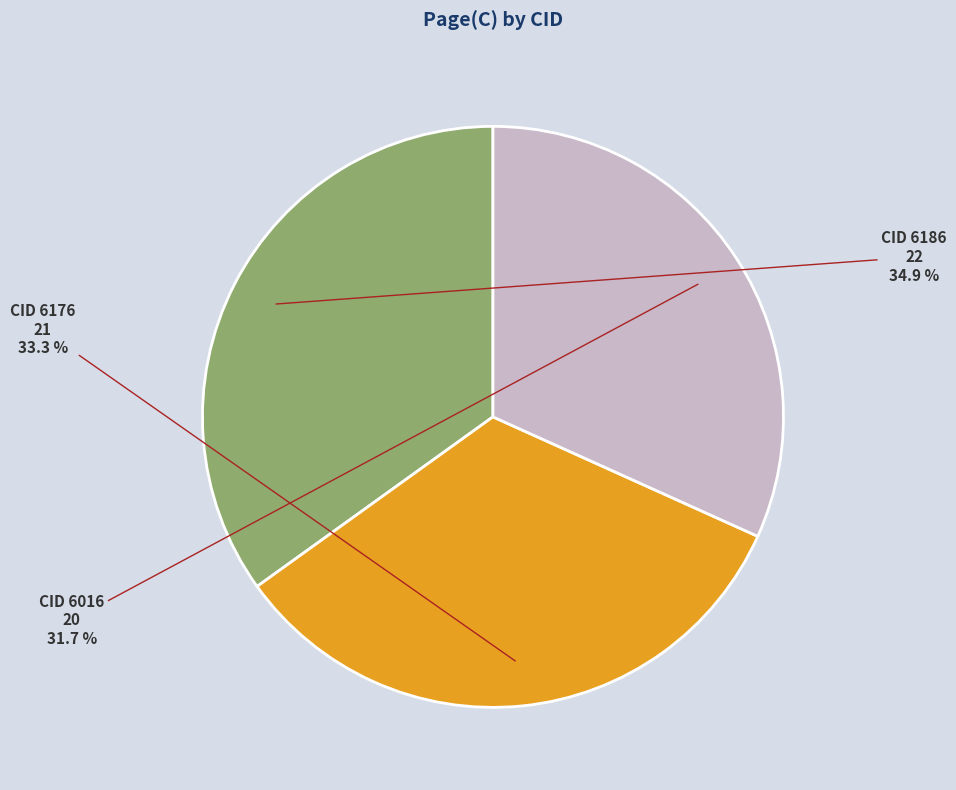

Is there a majority slice in this chart?

No